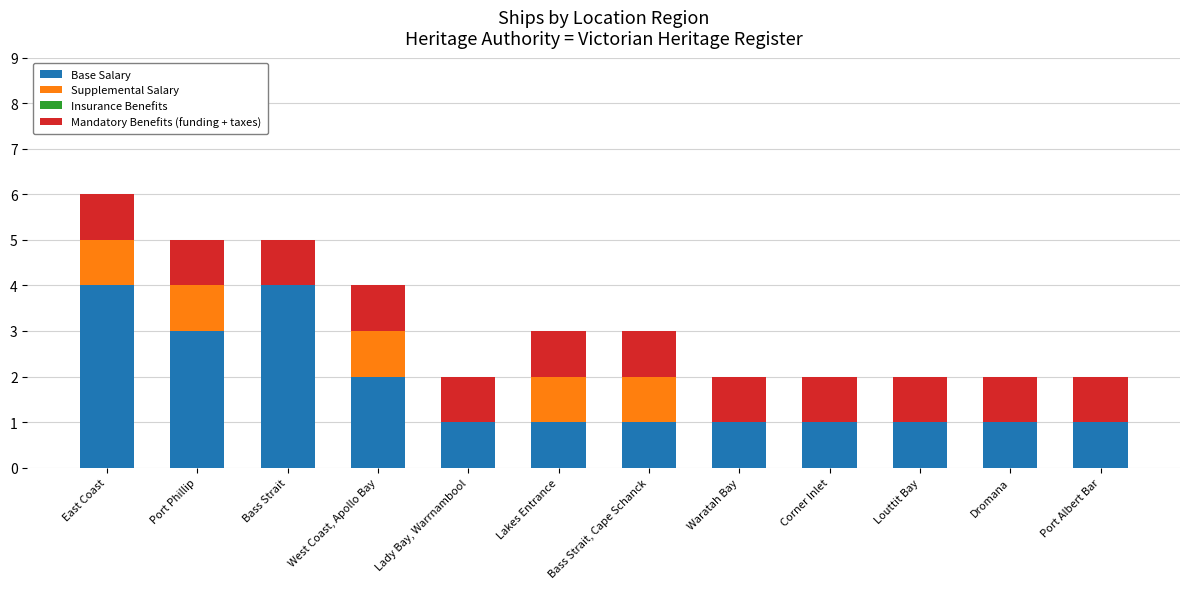

What is the sum of the Base Salary values at East Coast and Louttit Bay?

5